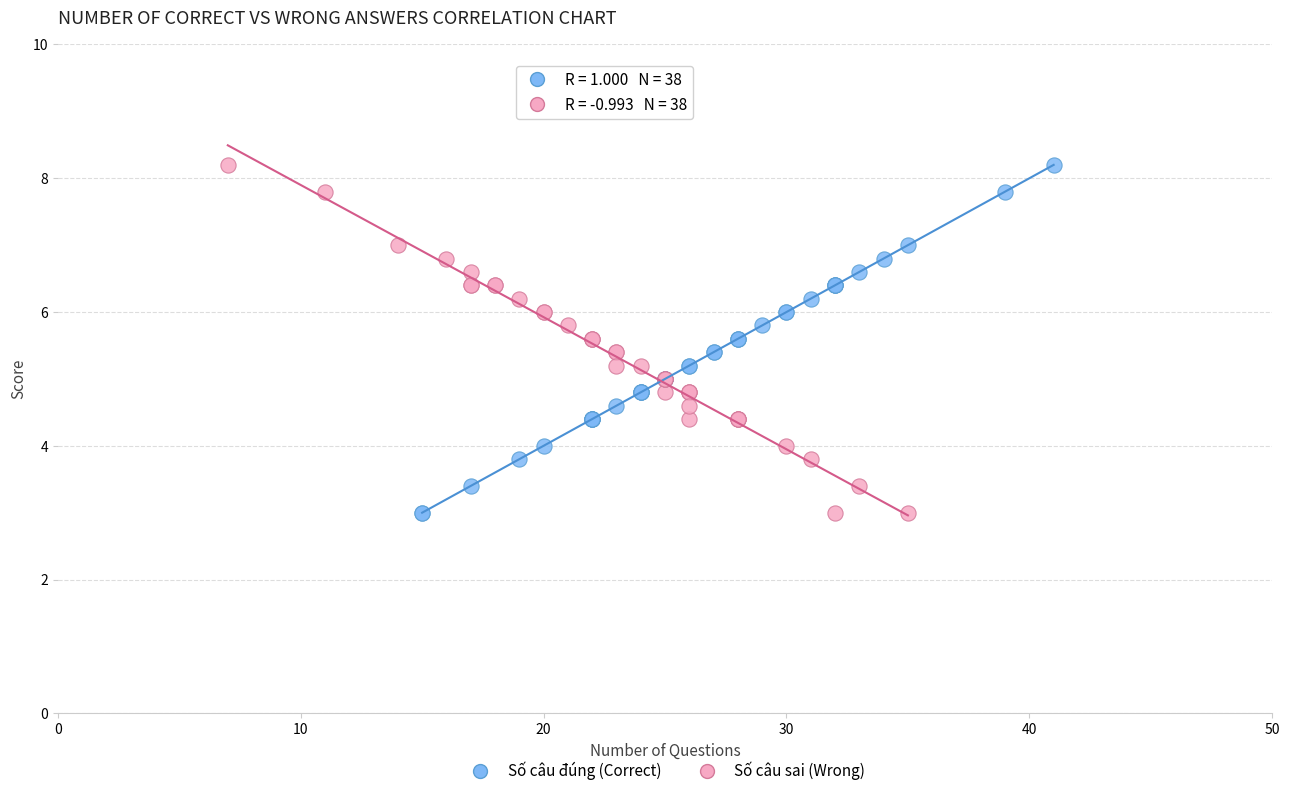

What are all the series names shown in the legend?

Số câu đúng (Correct), Số câu sai (Wrong)